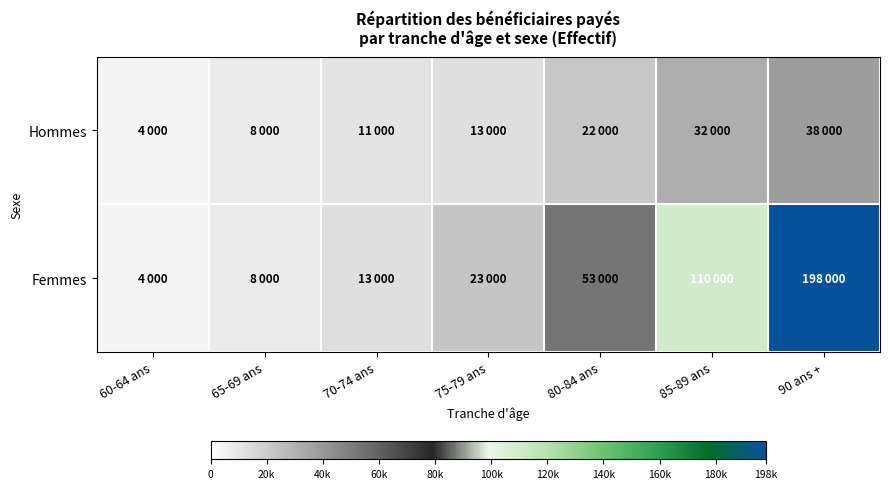

How many distinct data groups are displayed?

2